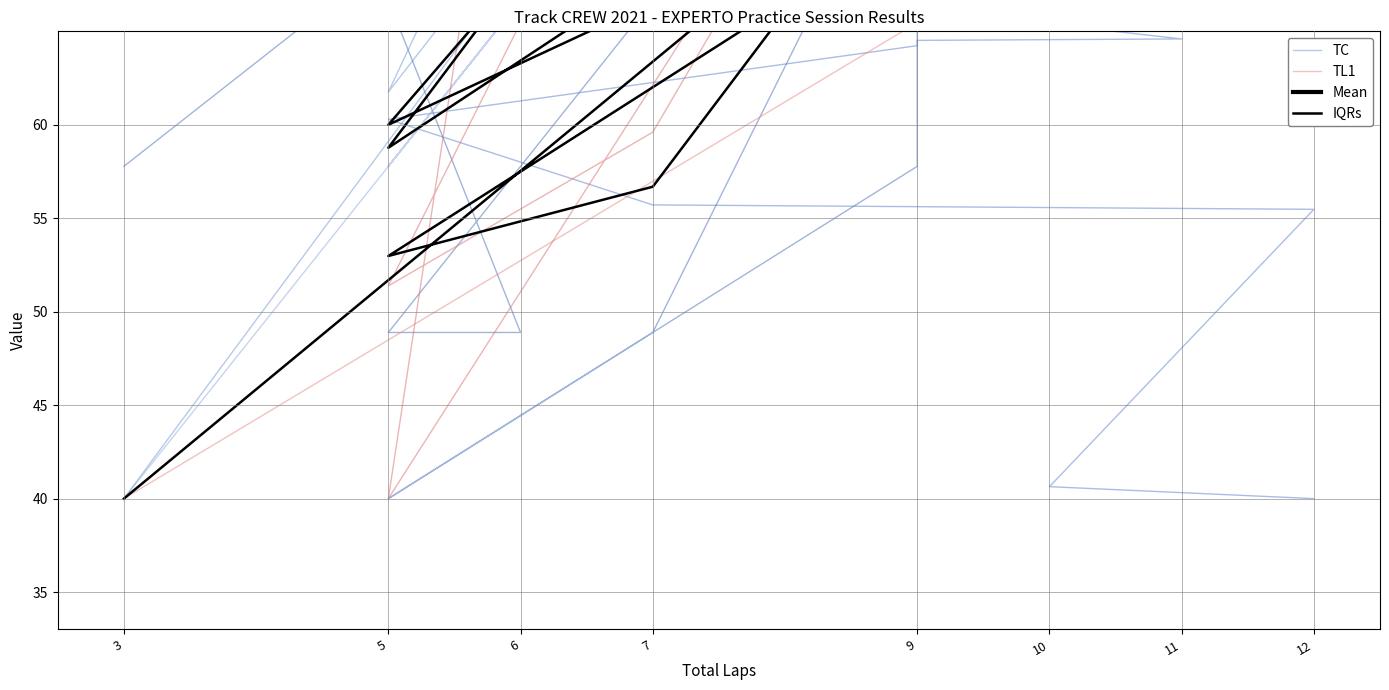

How many interior local valleys does the TC series have?

3